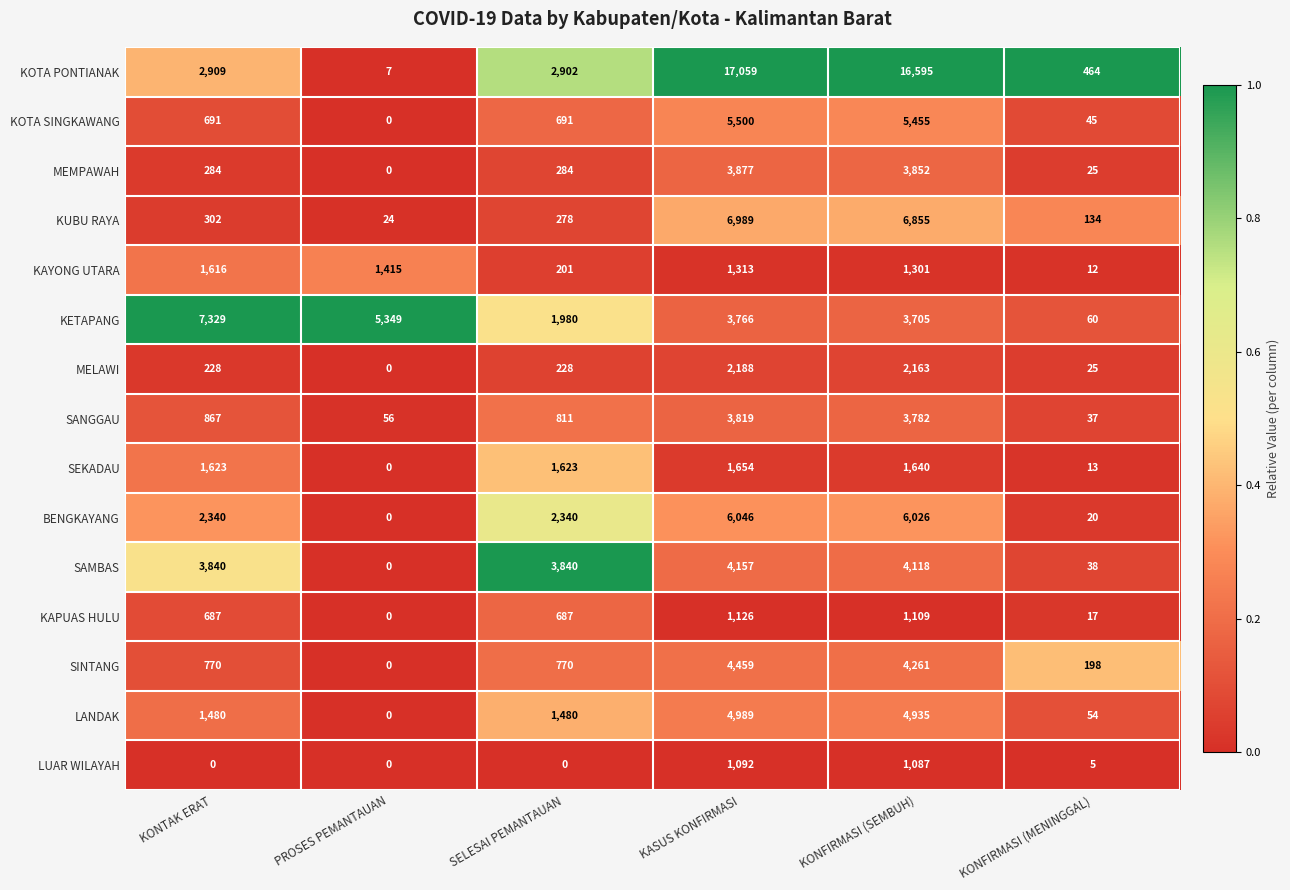

Which series has the widest spread of values?

KOTA PONTIANAK